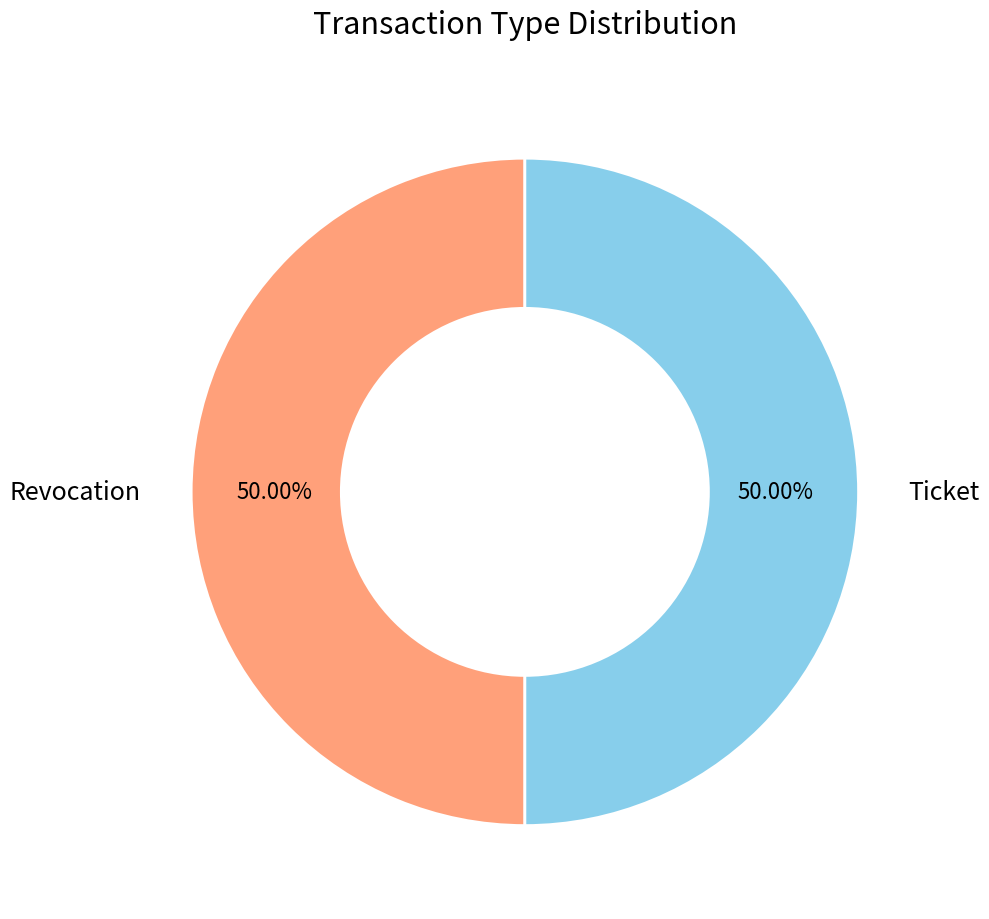

Is the sum of Ticket and Revocation greater than half?

Yes